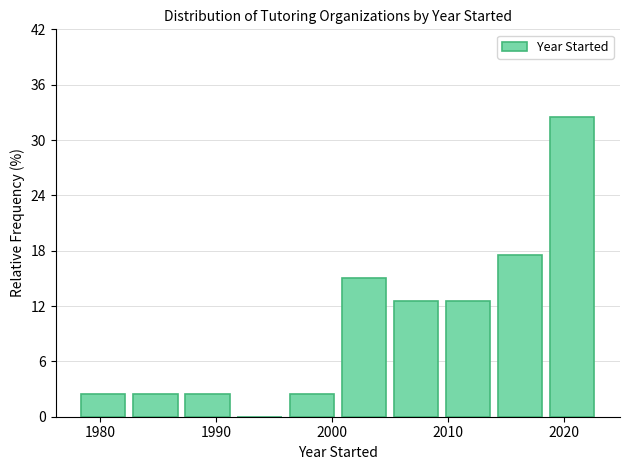

How tall is the bar that spans 2014.0 to 2018.5 on the x-axis? Neither the bar edges nor the heights are printed on the chart, so give them approximately, as read against the axes.

18